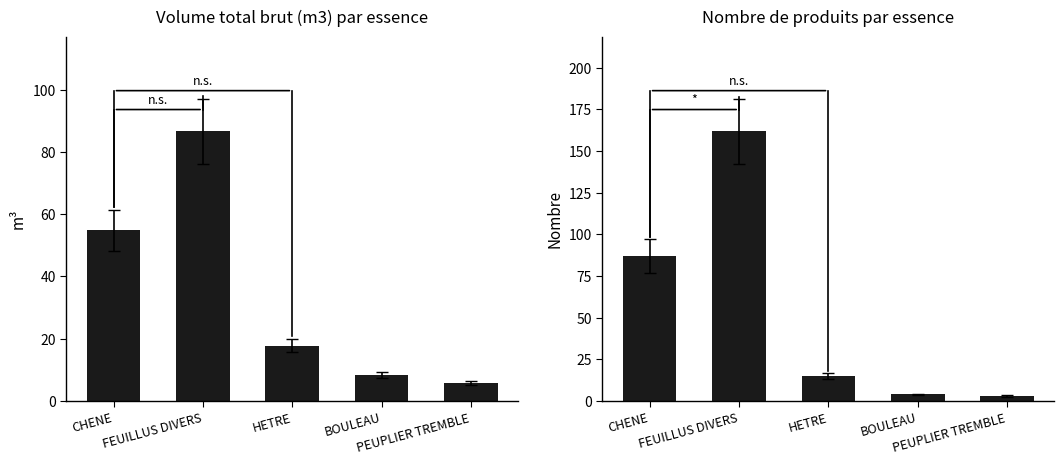

What value does the produit_vtgr series have at FEUILLUS DIVERS?

86.7